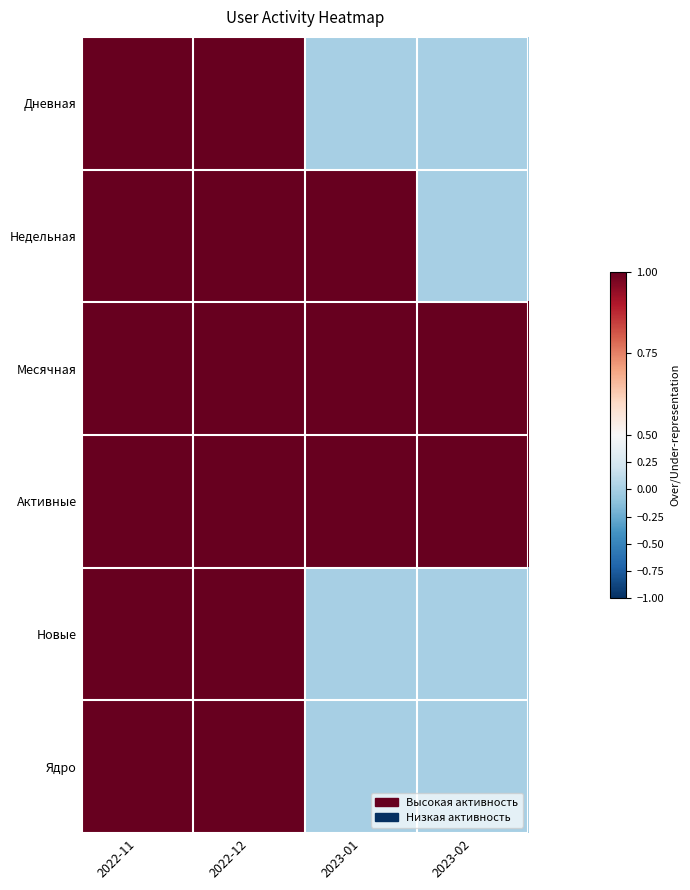

Which label corresponds to the largest value in the chart?

2022-11